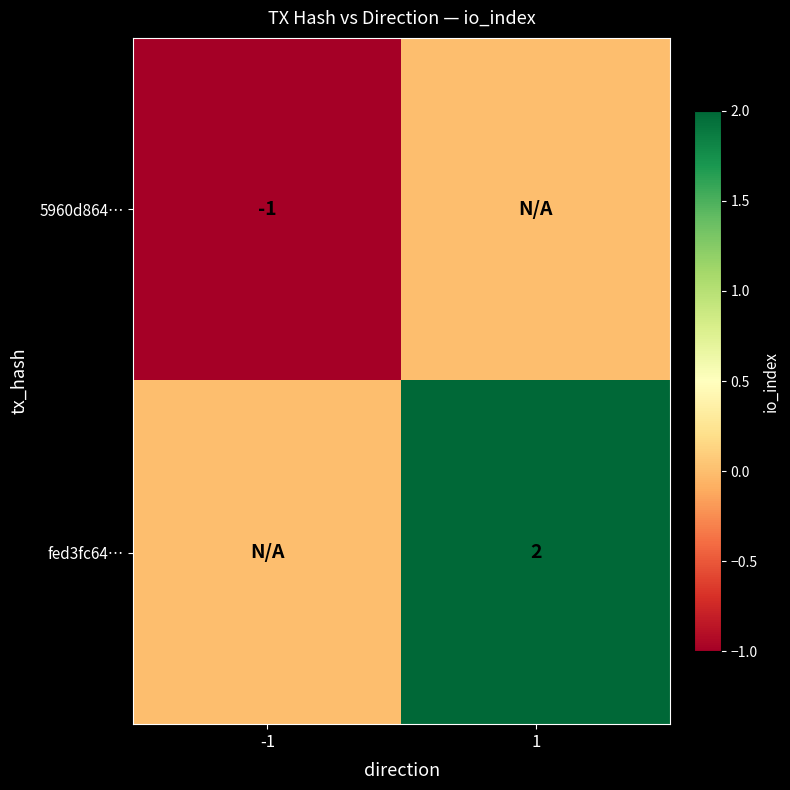

Is it true that fed3fc64… equals 3 at 1?

False